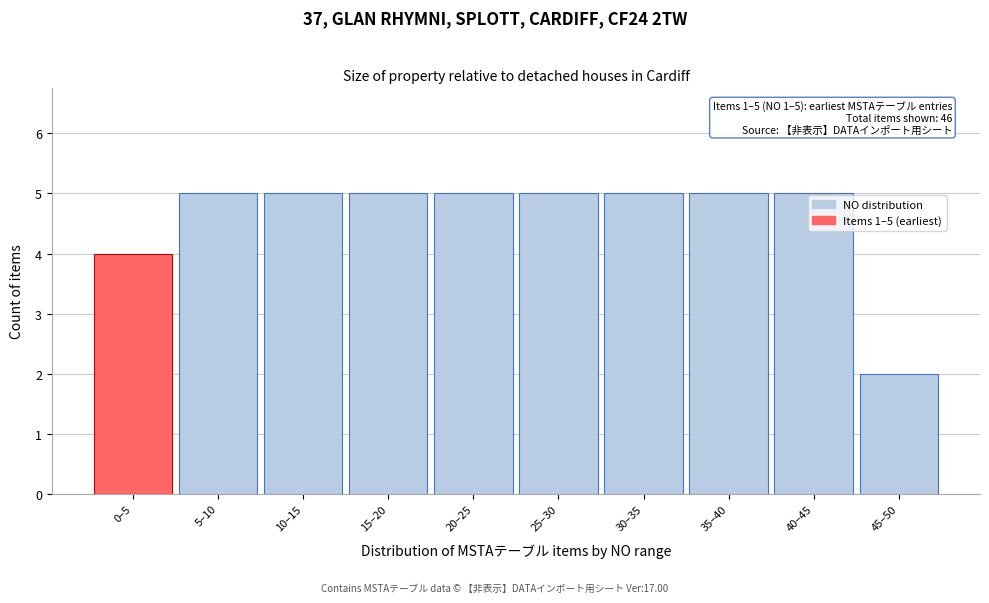

Reading right to left, transcribe all the data shown in this chart.

45–50=2	40–45=5	35–40=5	30–35=5	25–30=5	20–25=5	15–20=5	10–15=5	5–10=5	0–5=4